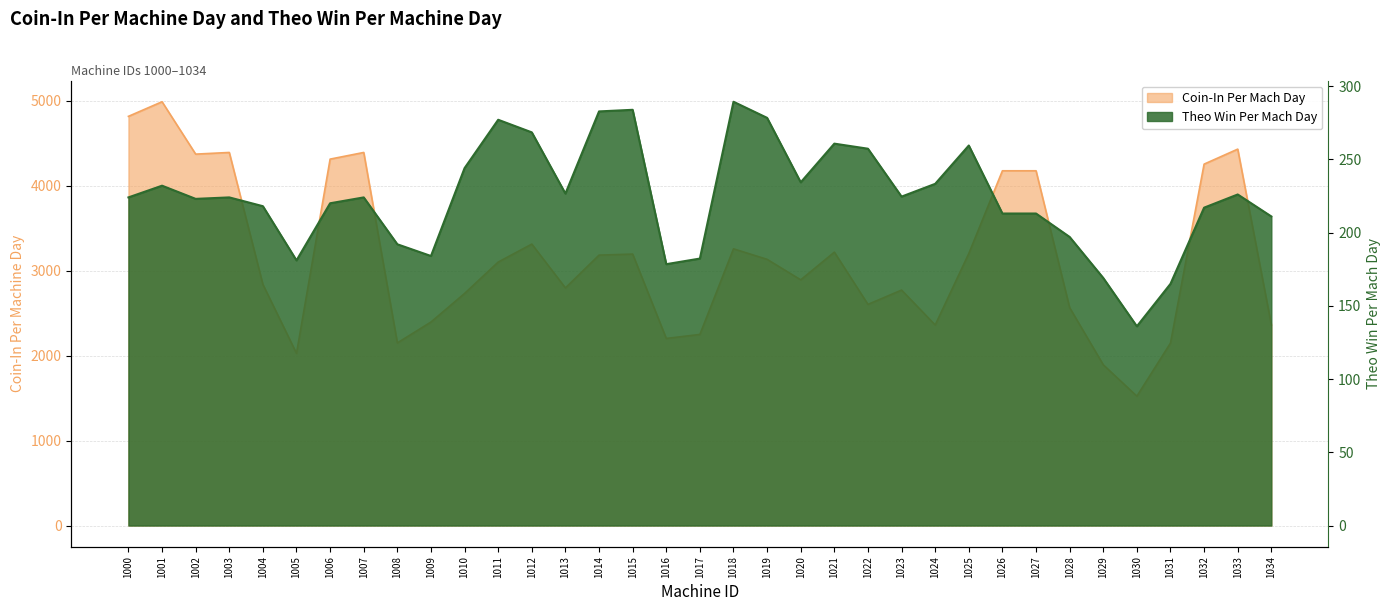

What is the difference between the highest and lowest values at 1020?

2658.3